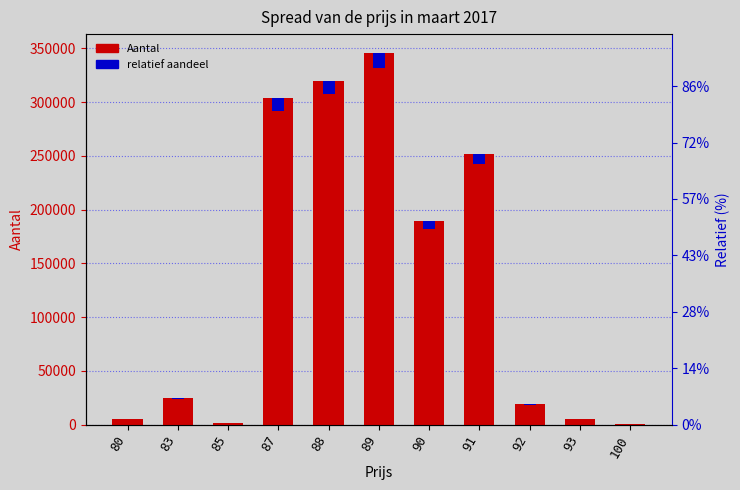

The value of relatief aandeel at 93 is 74.2. True or false?

False